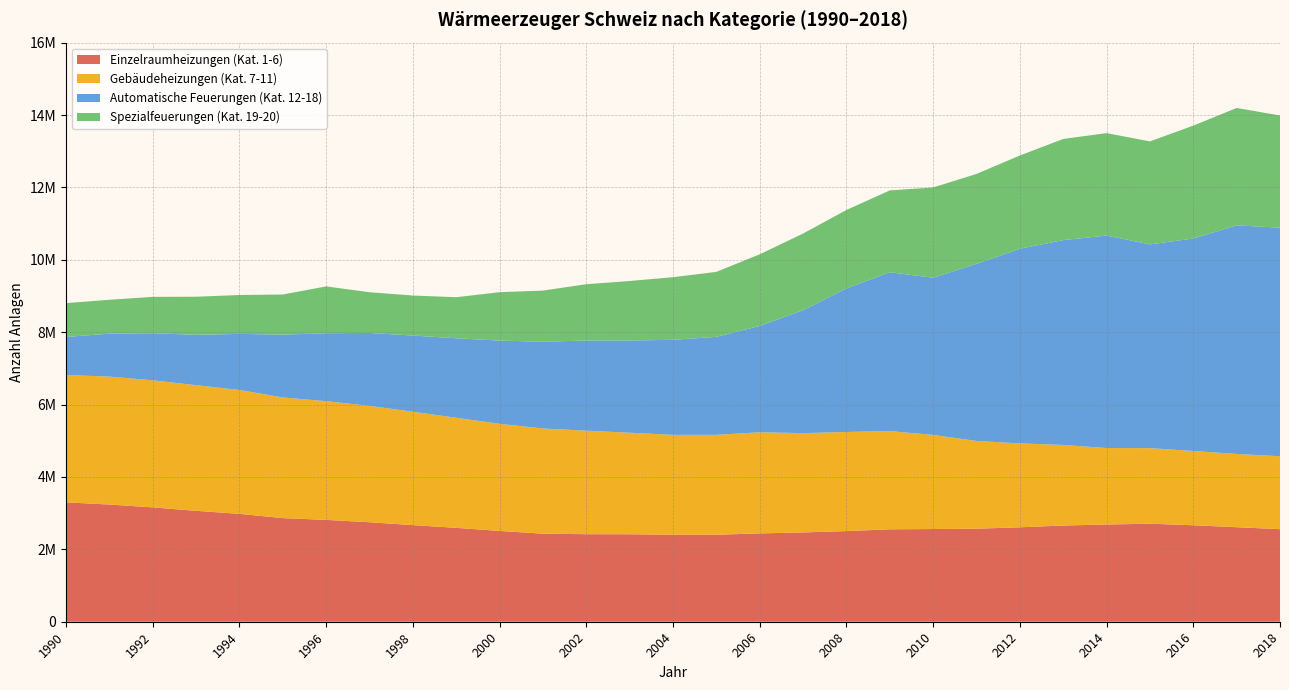

Reading left to right, list all the values displayed in this chart.

Einzelraumheizungen (Kat. 1-6): 1990=3299128	1991=3237932	1992=3159271	1993=3064288	1994=2980272	1995=2862746	1996=2814314	1997=2748914	1998=2669193	1999=2593905	2000=2508563	2001=2432043	2002=2418855	2003=2416649	2004=2403720	2005=2403126	2006=2440406	2007=2467329	2008=2504148	2009=2554059	2010=2561208	2011=2570182	2012=2609507	2013=2658099	2014=2686503	2015=2707845	2016=2665581	2017=2611217	2018=2557368
Gebäudeheizungen (Kat. 7-11): 1990=3517437	1991=3535206	1992=3511483	1993=3471653	1994=3422927	1995=3333773	1996=3279134	1997=3215995	1998=3133067	1999=3041395	2000=2959600	2001=2907024	2002=2859871	2003=2805895	2004=2759516	2005=2760356	2006=2793927	2007=2743938	2008=2738537	2009=2713397	2010=2600178	2011=2425060	2012=2317632	2013=2225818	2014=2113037	2015=2088335	2016=2052235	2017=2024675	2018=2014724
Automatische Feuerungen (Kat. 12-18): 1990=1051047	1991=1185685	1992=1299098	1993=1391198	1994=1549061	1995=1735536	1996=1877328	1997=2013864	1998=2104953	1999=2196343	2000=2299280	2001=2397005	2002=2490846	2003=2547398	2004=2625201	2005=2707710	2006=2937419	2007=3396189	2008=3966177	2009=4388794	2010=4343038	2011=4893507	2012=5377317	2013=5659747	2014=5869843	2015=5629278	2016=5870388	2017=6314772	2018=6315580
Spezialfeuerungen (Kat. 19-20): 1990=935810	1991=936468	1992=1005986	1993=1052284	1994=1074666	1995=1108989	1996=1293802	1997=1124911	1998=1105589	1999=1134487	2000=1337577	2001=1412980	2002=1555371	2003=1644311	2004=1730823	2005=1794965	2006=1980075	2007=2117589	2008=2167491	2009=2260535	2010=2494245	2011=2483348	2012=2576890	2013=2794993	2014=2830651	2015=2845882	2016=3118102	2017=3244093	2018=3099400